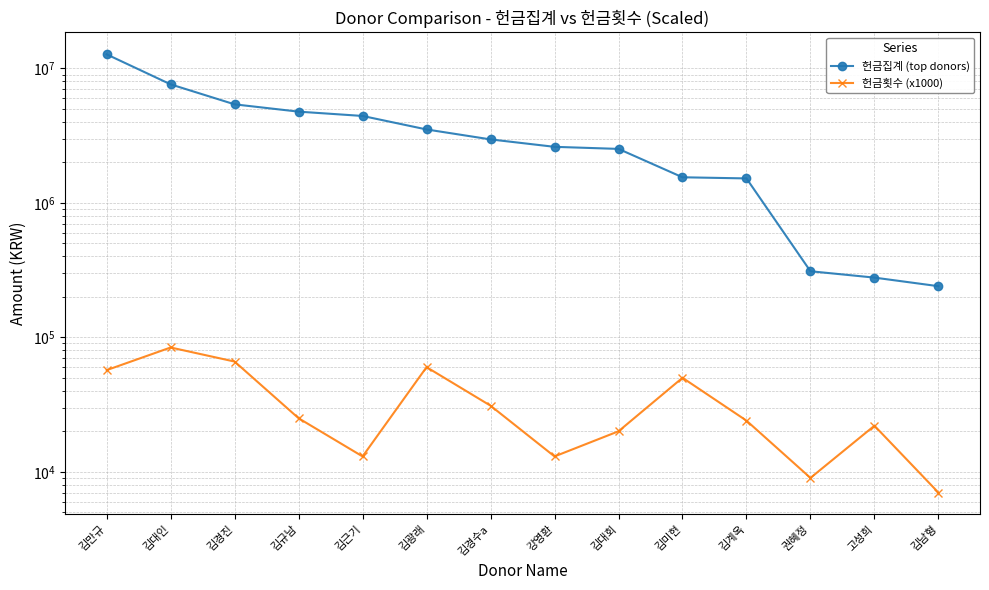

Rank the series by their average value, from highest to lowest.

헌금집계 (top donors), 헌금횟수 (x1000)